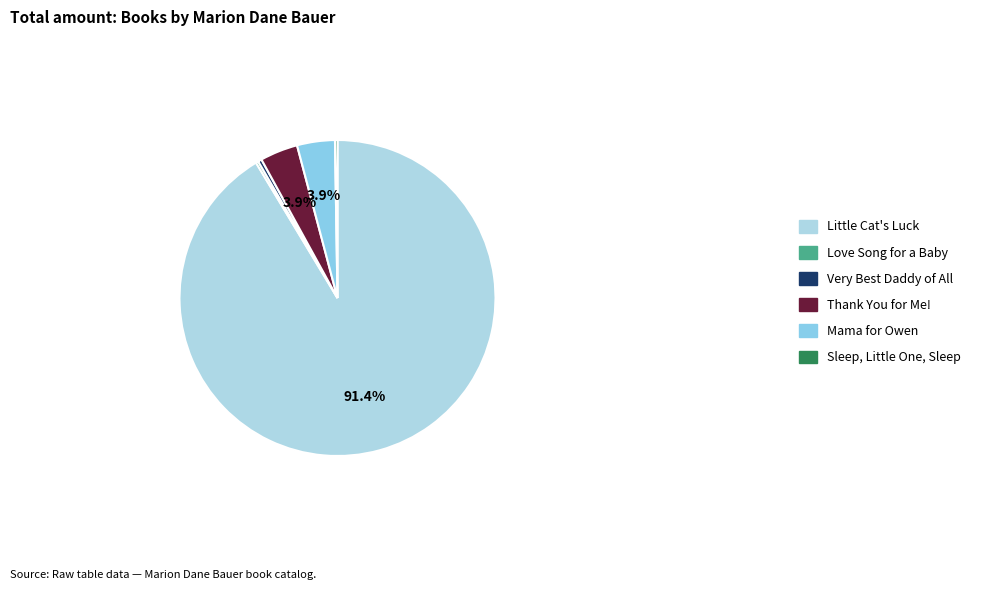

Combined, what portion of the pie is Thank You for Me! and Very Best Daddy of All?

4.2%